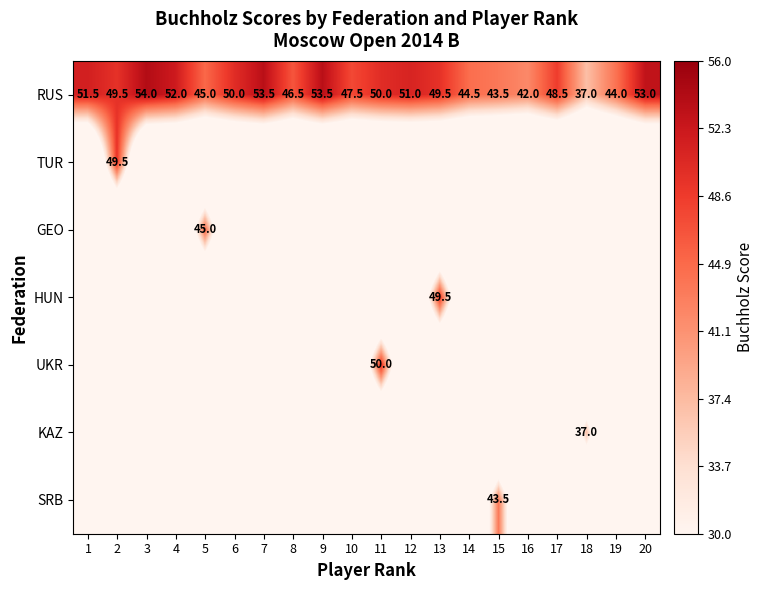

Which label corresponds to the largest value in the chart?

3